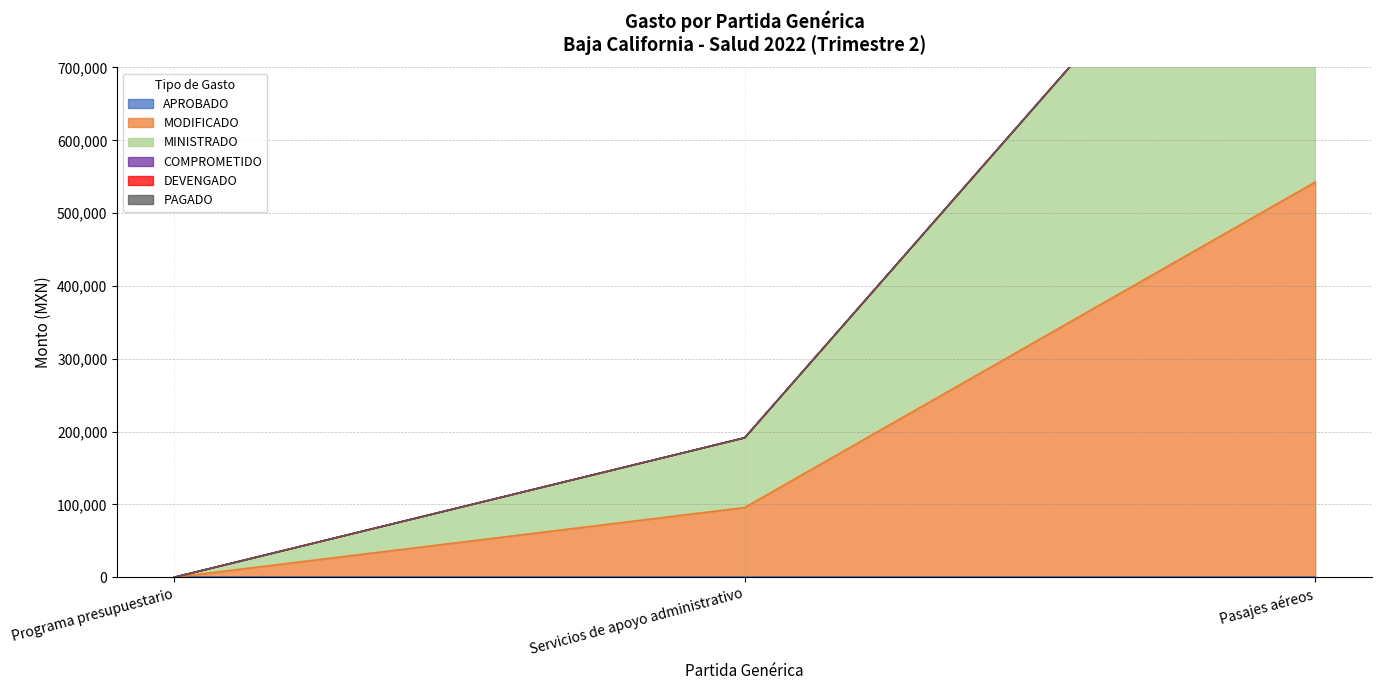

Which category has the lowest value in the PAGADO series?

Programa presupuestario